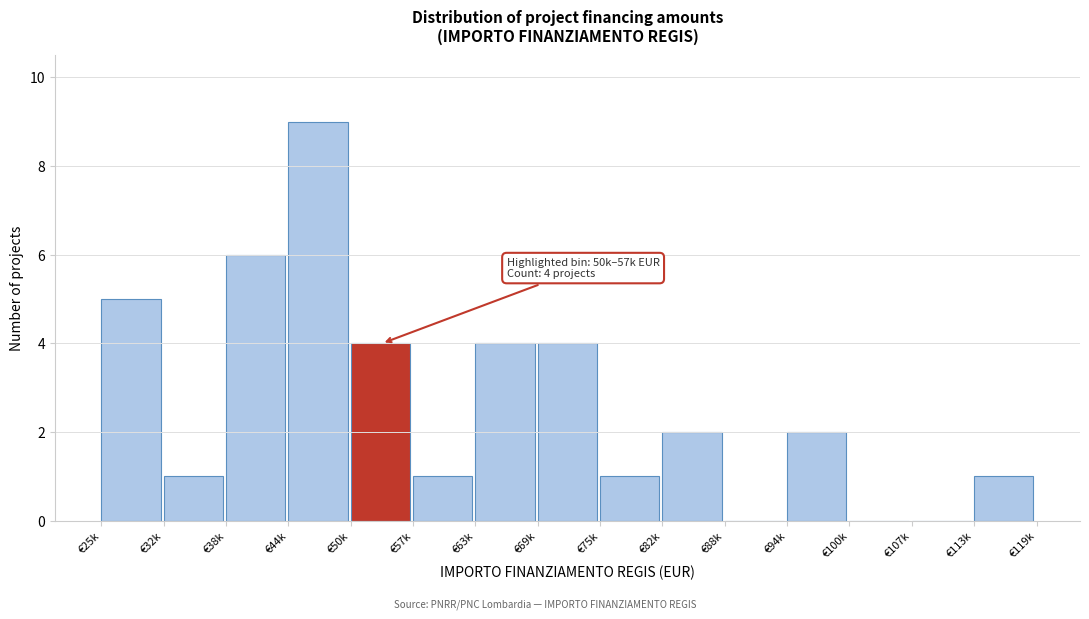

Reading left to right, transcribe all the data shown in this chart.

€25k=5	€32k=1	€38k=6	€44k=9	€50k=4	€57k=1	€63k=4	€69k=4	€75k=1	€82k=2	€88k=0	€94k=2	€100k=0	€107k=0	€113k=1